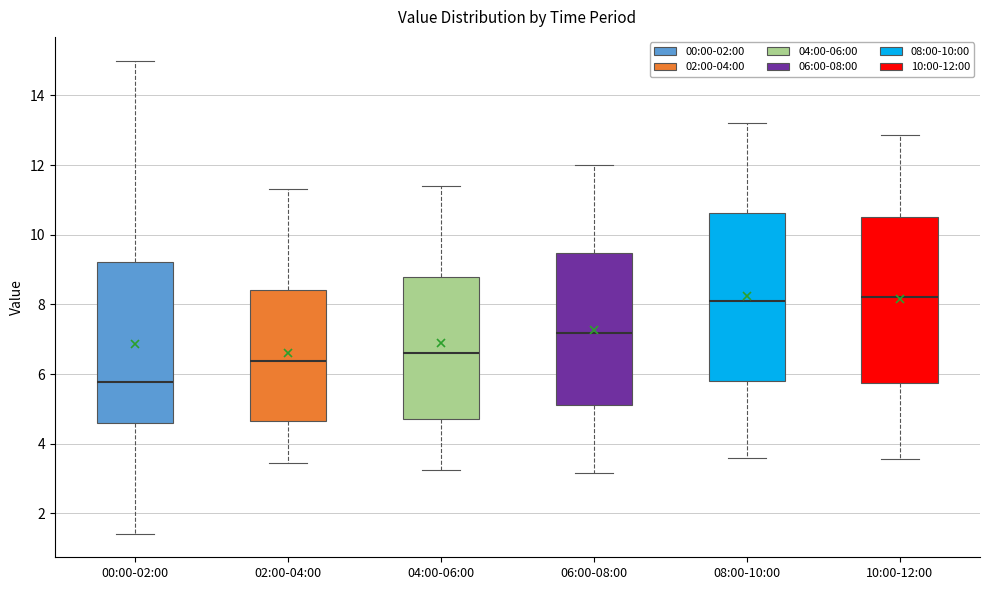

Reading left to right, transcribe this box plot: for each box, give where its median line is, the range the box spans, and where its two whiskers end, as read against the y-axis. The values are not printed on the chart, so give them approximately, as read against the axis.

00:00-02:00: median 5.8, box 4.6 to 9.2, whiskers 1.4 to 15.0
02:00-04:00: median 6.4, box 4.6 to 8.4, whiskers 3.4 to 11.4
04:00-06:00: median 6.6, box 4.8 to 8.8, whiskers 3.2 to 11.4
06:00-08:00: median 7.2, box 5.2 to 9.4, whiskers 3.2 to 12.0
08:00-10:00: median 8.2, box 5.8 to 10.6, whiskers 3.6 to 13.2
10:00-12:00: median 8.2, box 5.8 to 10.6, whiskers 3.6 to 12.8